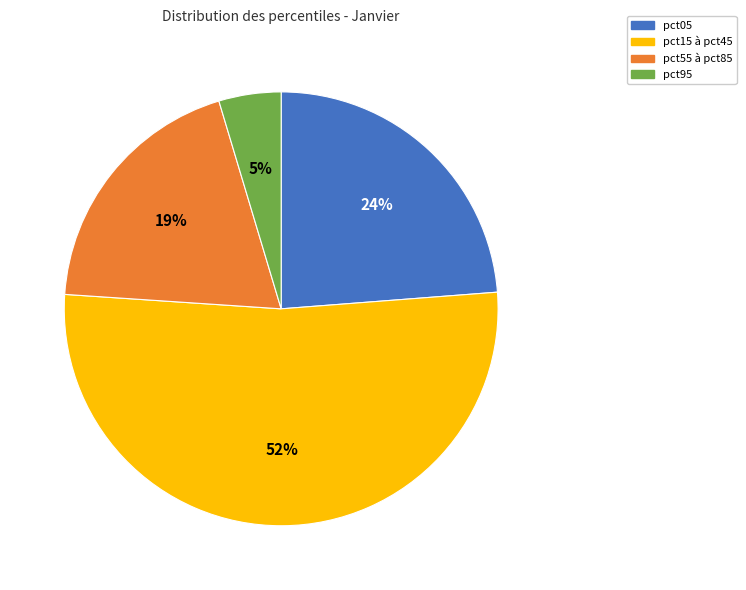

To the nearest percent, what percentage of the pie is pct95?

5%